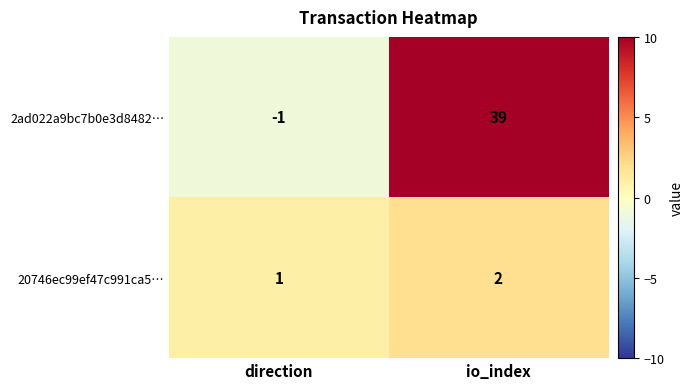

At which label does 20746ec99ef47c991ca5… reach its peak?

io_index